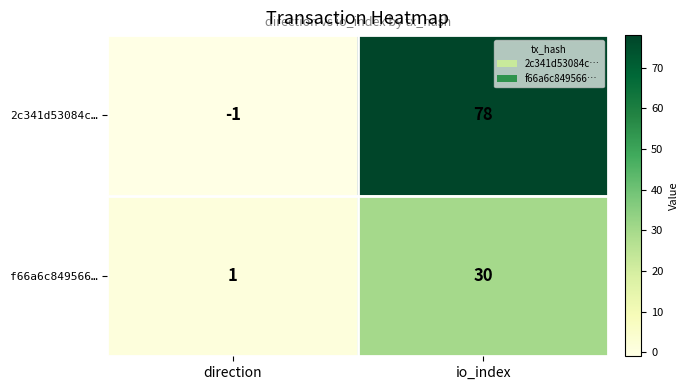

What is the maximum value shown in the chart?

78